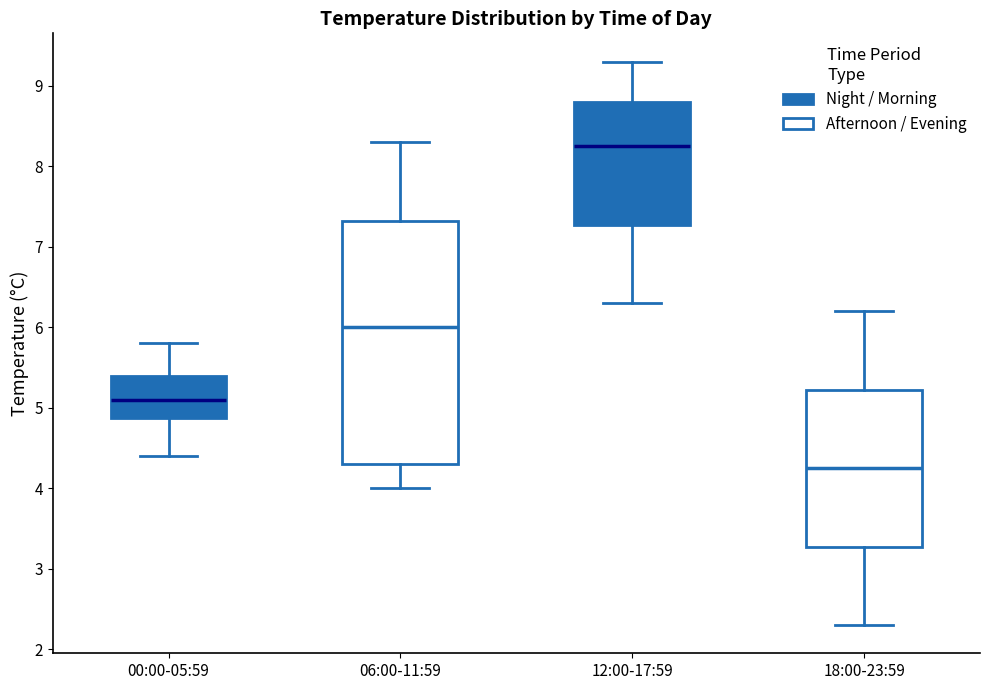

Where is the upper edge of the box for 00:00-05:59 on the y-axis? The values are not printed on the chart, so give them approximately, as read against the axis.

5.4